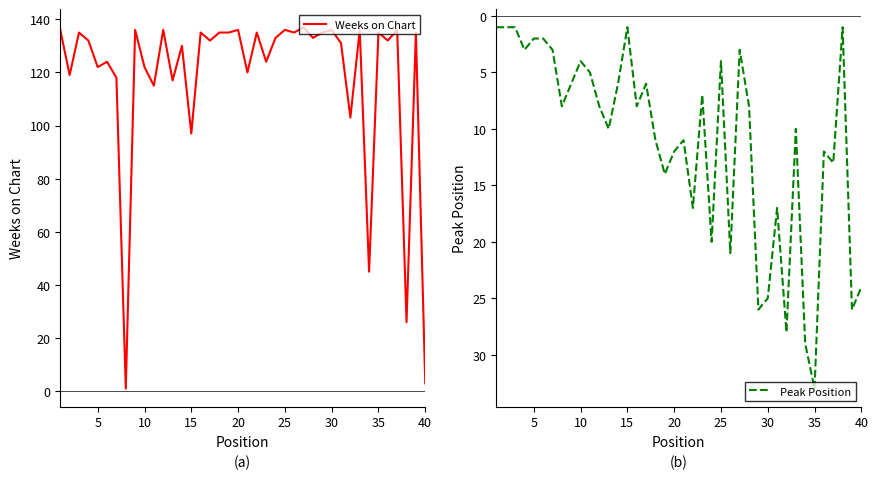

After their last crossing, which series has the higher values: Peak Position or Weeks on Chart?

Peak Position